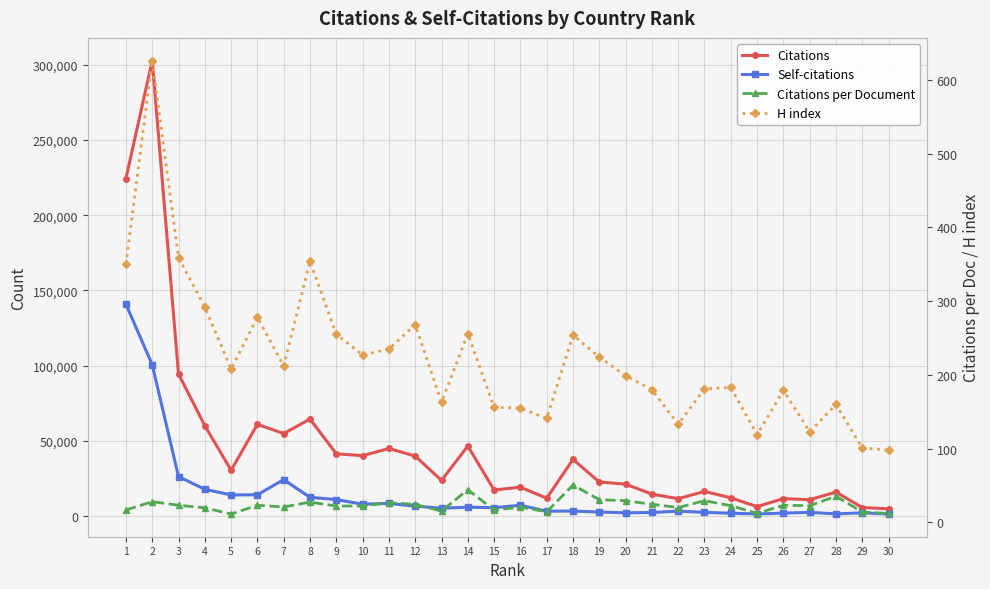

Is the value of Self-citations at 1 greater than the value of H index at 10?

Yes